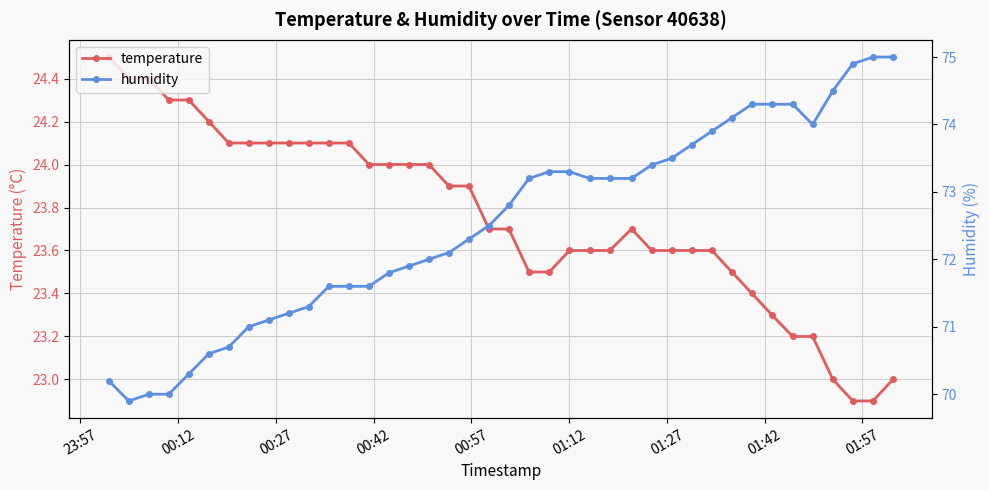

What is the minimum value for temperature?

22.9